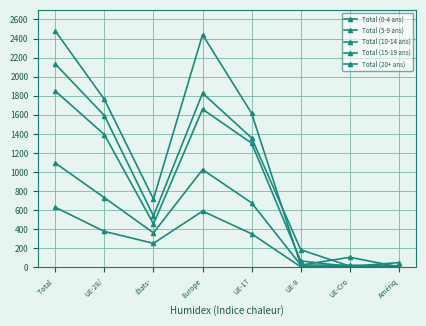

List the labels in order of Total (10-14 ans) value, smallest first.

Amériq, UE-Cro, UE-8, États-, UE-17, UE-28/, Europe, Total 